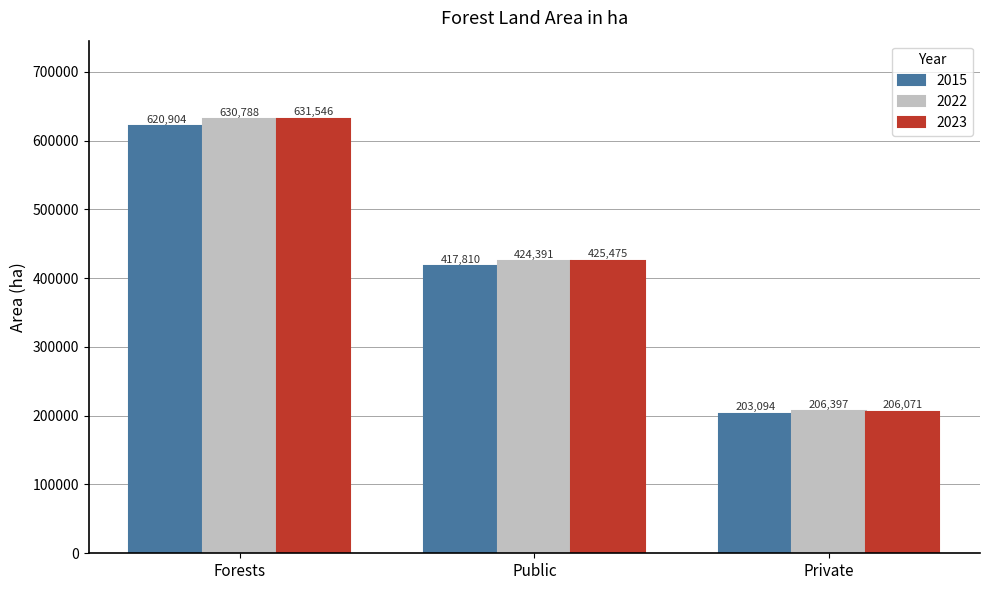

What is the sum of all 2022 values?

1261576